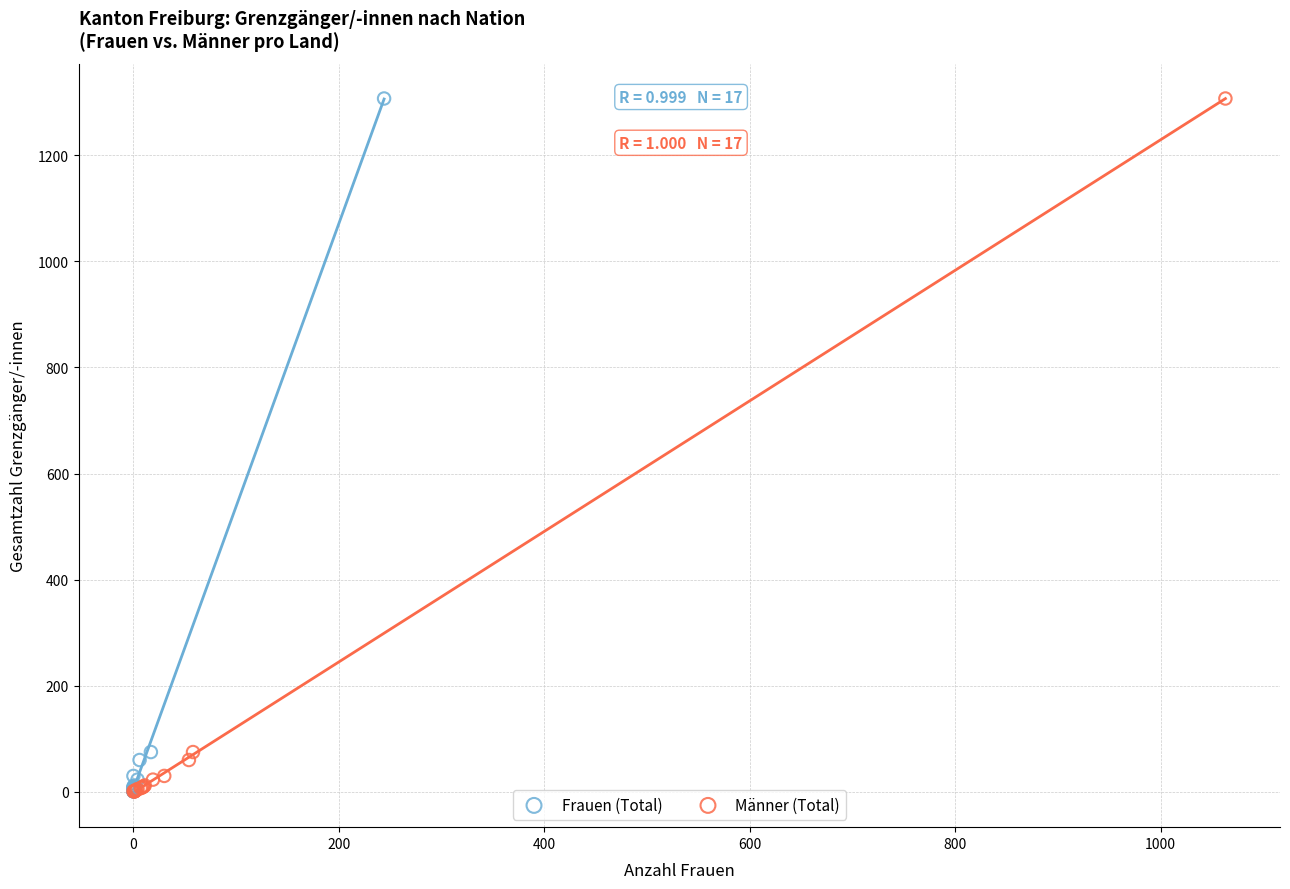

What are all the series names shown in the legend?

Frauen (Total), Männer (Total)